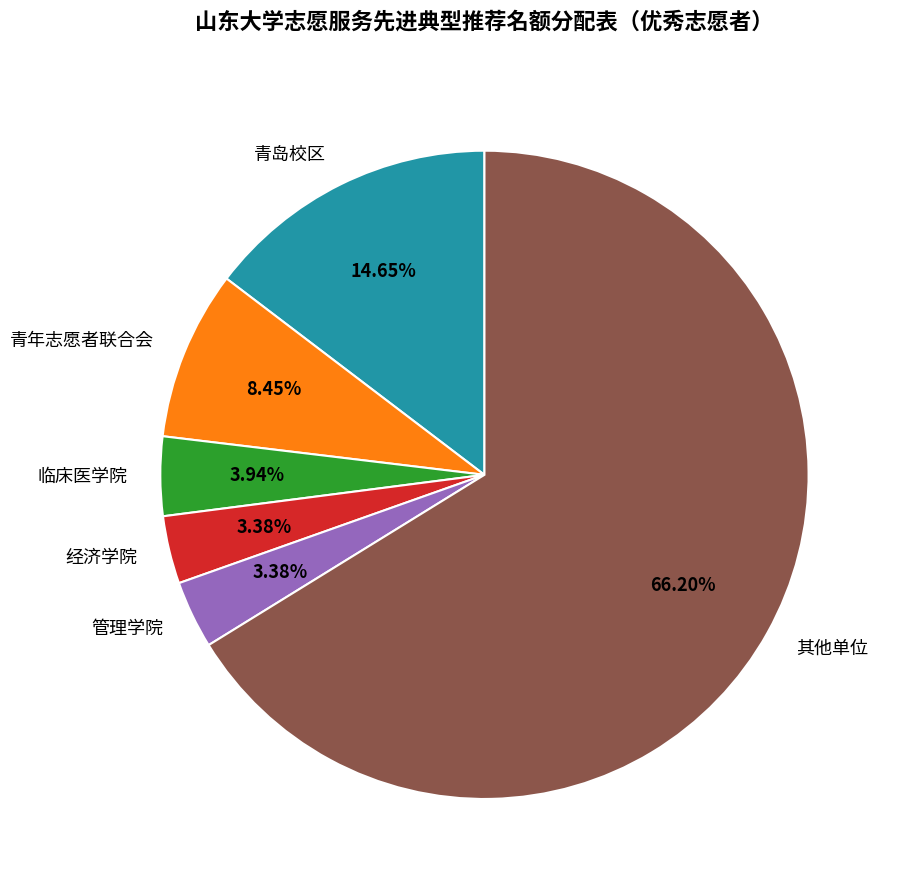

Count the number of slices in the pie.

6